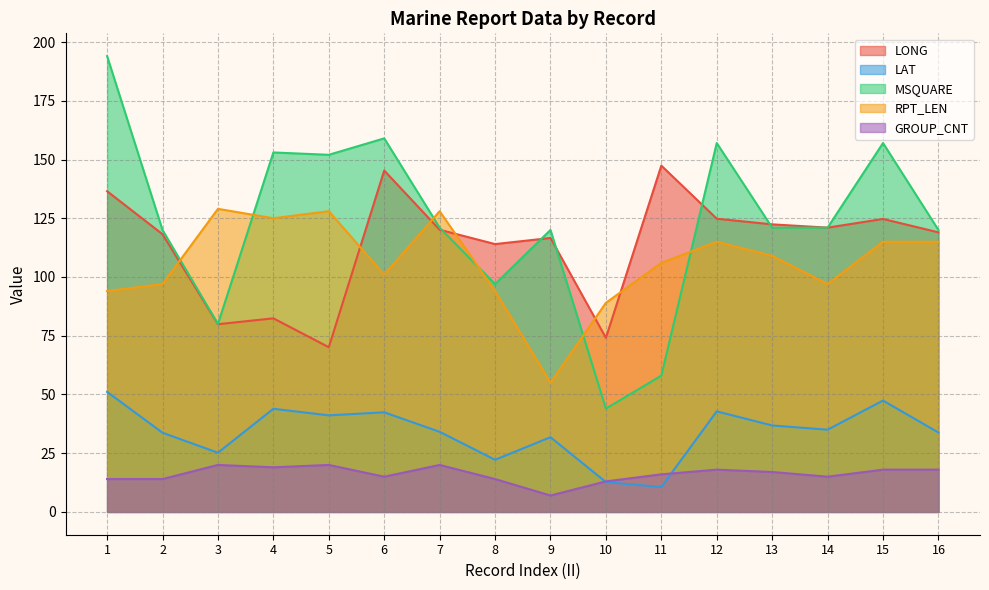

How many times do LAT and GROUP_CNT cross each other?

2